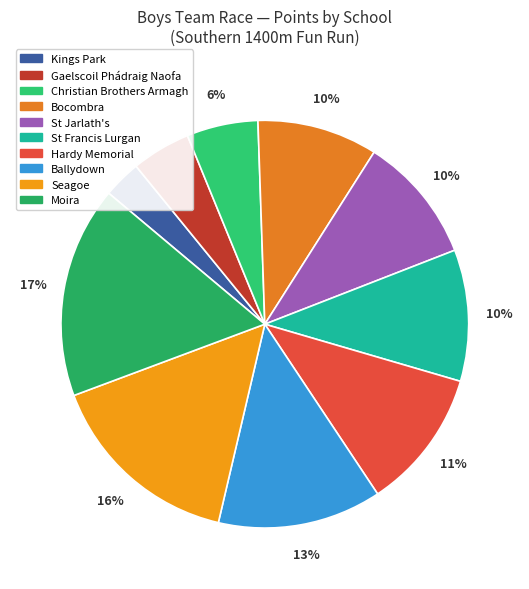

Rank the categories by value from highest to lowest.

Moira Primary School, Seagoe Primary School, Ballydown Primary School, Hardy Memorial Primary School, St Francis Primary, Lurgan, St Jarlath's Primary, Bocombra Primary, Christian Brothers, Armagh, Gaelscoil Phádraig Naofa, Kings Park Primary